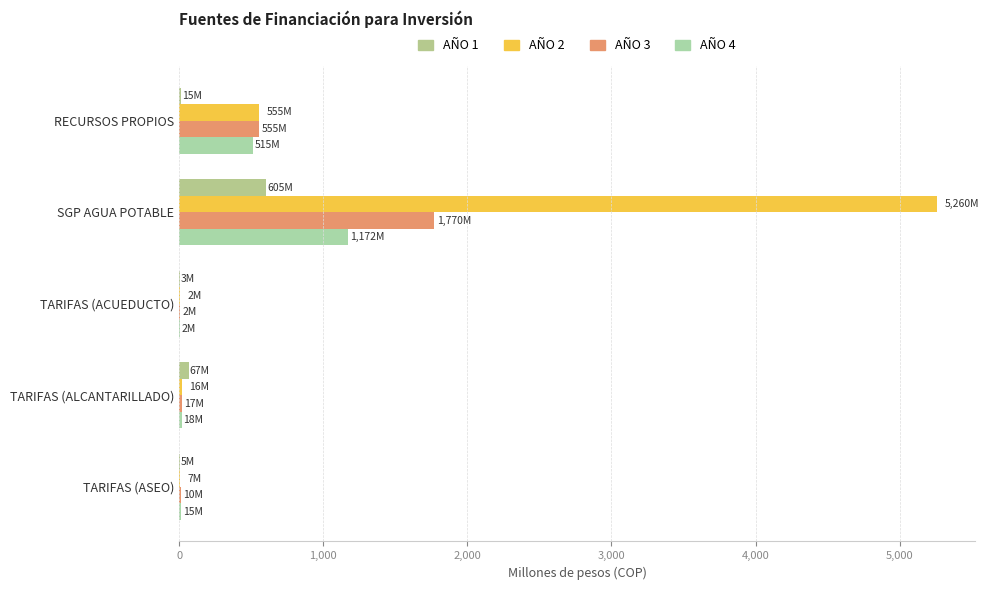

How many data points in AÑO 2 are above 15?

3